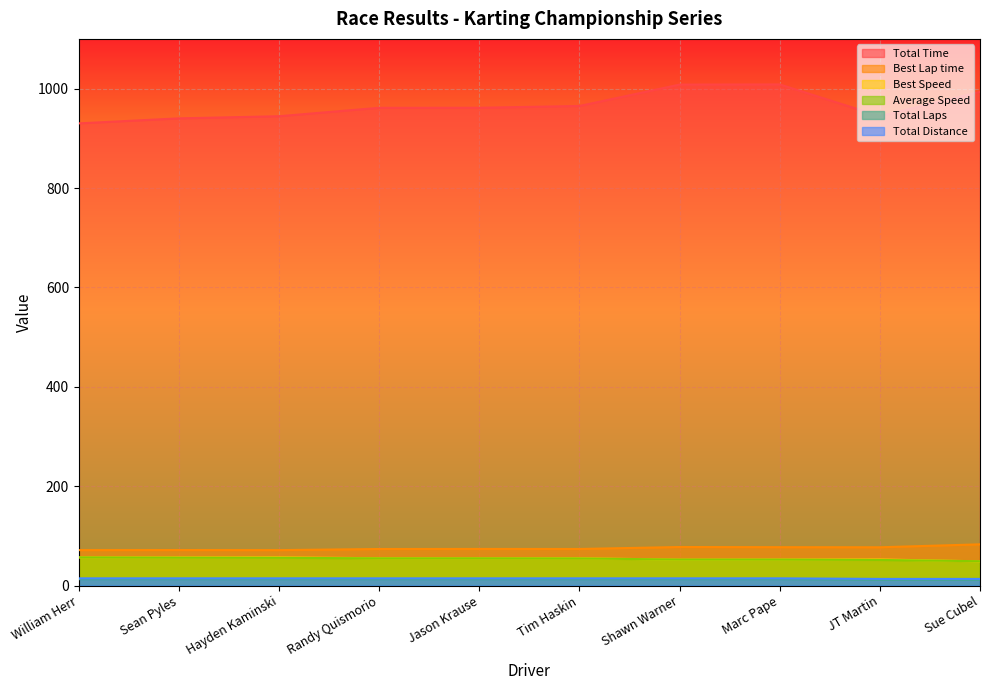

True or false: Total Laps and Best Speed cross at least once.

False